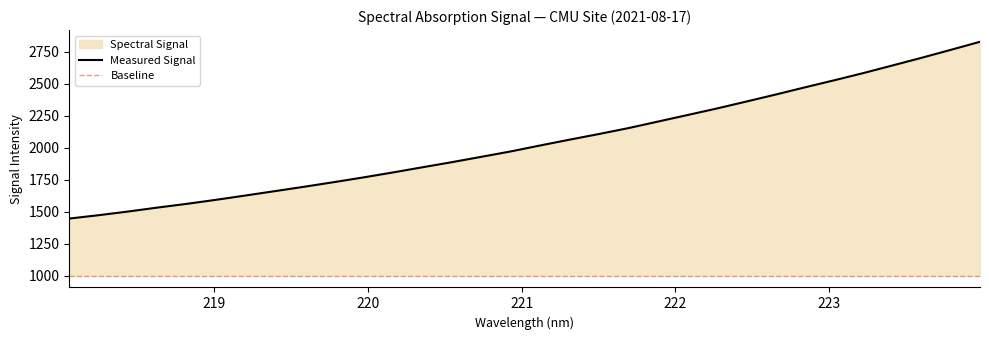

At which category does the chart reach its peak across all series?

223.9802